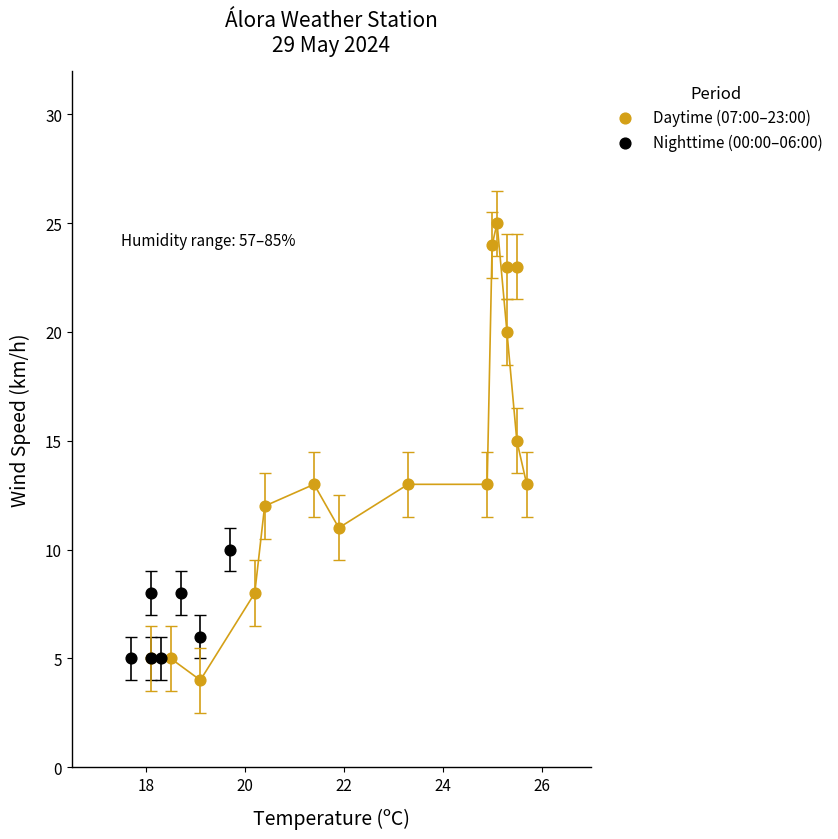

What are all the series names shown in the legend?

Daytime (07:00–23:00), Nighttime (00:00–06:00)